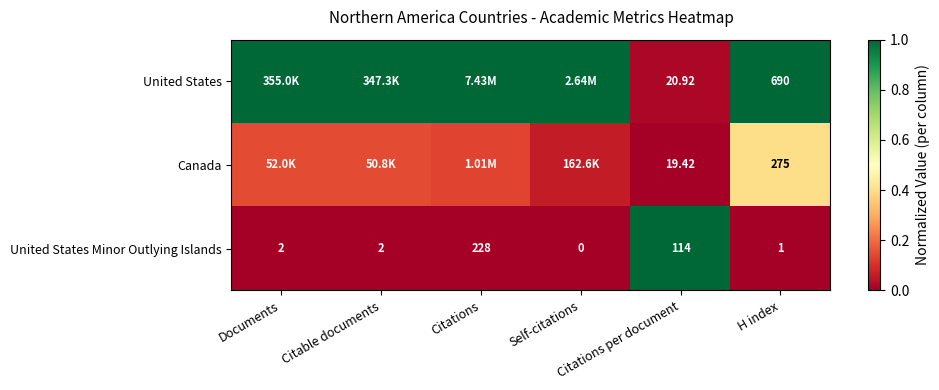

Which label corresponds to the smallest value in the chart?

Citations per document